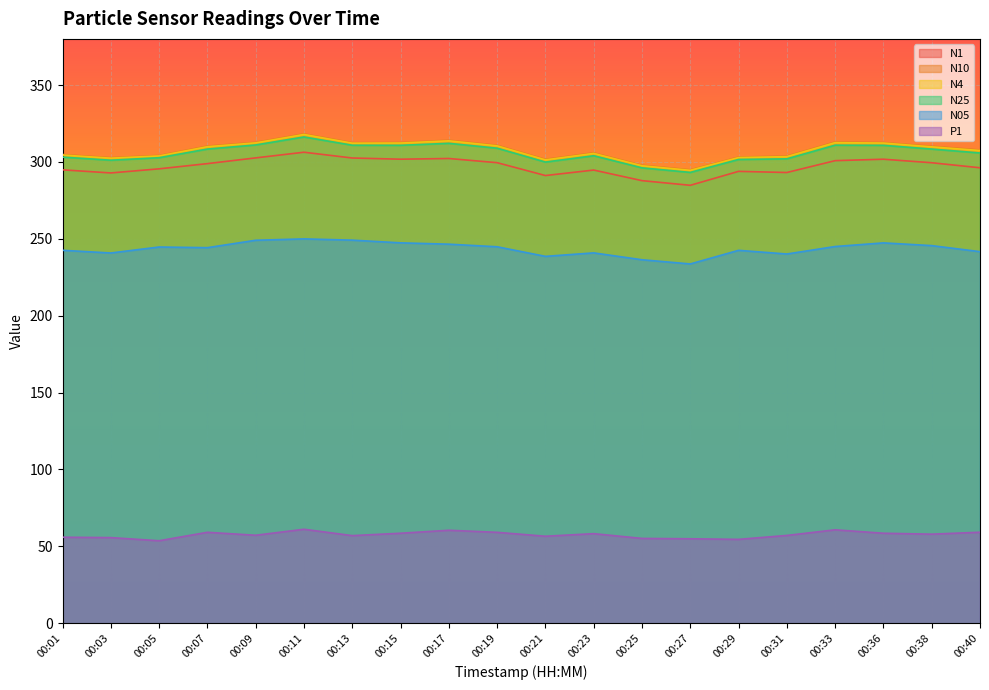

Reading left to right, extract all data points from this chart.

N1: 00:01=294.8	00:03=292.8	00:05=295.5	00:07=298.9	00:09=302.6	00:11=306.3	00:13=302.5	00:15=301.8	00:17=302.2	00:19=299.5	00:21=291.1	00:23=294.7	00:25=287.8	00:27=284.8	00:29=293.9	00:31=293.1	00:33=300.8	00:36=301.7	00:38=299.4	00:40=296.2
N10: 00:01=304.8	00:03=302.8	00:05=304.2	00:07=310.3	00:09=312.7	00:11=318.3	00:13=312.5	00:15=312.6	00:17=314.1	00:19=310.8	00:21=301.7	00:23=305.9	00:25=297.8	00:27=294.9	00:29=303.1	00:31=303.8	00:33=313.0	00:36=312.6	00:38=310.2	00:40=307.8
N4: 00:01=304.5	00:03=302.4	00:05=303.9	00:07=309.9	00:09=312.4	00:11=317.8	00:13=312.2	00:15=312.3	00:17=313.7	00:19=310.4	00:21=301.3	00:23=305.5	00:25=297.5	00:27=294.5	00:29=302.8	00:31=303.4	00:33=312.5	00:36=312.2	00:38=309.8	00:40=307.4
N25: 00:01=303.1	00:03=301.1	00:05=302.7	00:07=308.4	00:09=311.0	00:11=316.2	00:13=310.8	00:15=310.8	00:17=312.1	00:19=308.9	00:21=299.9	00:23=304.0	00:25=296.1	00:27=293.2	00:29=301.6	00:31=302.0	00:33=310.9	00:36=310.8	00:38=308.4	00:40=305.8
N05: 00:01=242.5	00:03=240.8	00:05=244.7	00:07=244.2	00:09=249.0	00:11=249.9	00:13=249.1	00:15=247.4	00:17=246.5	00:19=244.8	00:21=238.6	00:23=240.8	00:25=236.4	00:27=233.6	00:29=242.5	00:31=240.1	00:33=245.0	00:36=247.3	00:38=245.6	00:40=241.6
P1: 00:01=55.9	00:03=55.7	00:05=53.6	00:07=59.1	00:09=57.2	00:11=61.1	00:13=57.0	00:15=58.5	00:17=60.4	00:19=59.1	00:21=56.5	00:23=58.2	00:25=55.1	00:27=54.9	00:29=54.5	00:31=57.1	00:33=60.7	00:36=58.5	00:38=57.9	00:40=59.2